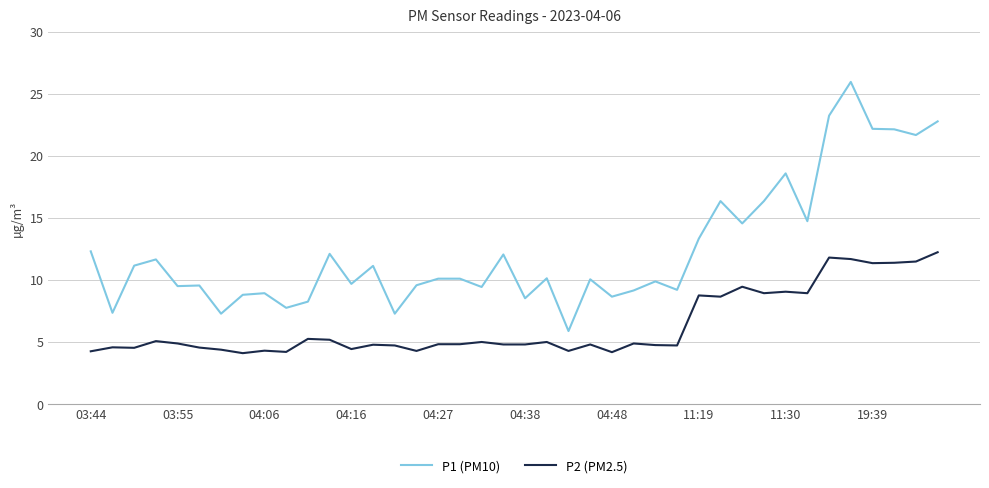

List the series in order of their overall mean, highest first.

P1 (PM10), P2 (PM2.5)